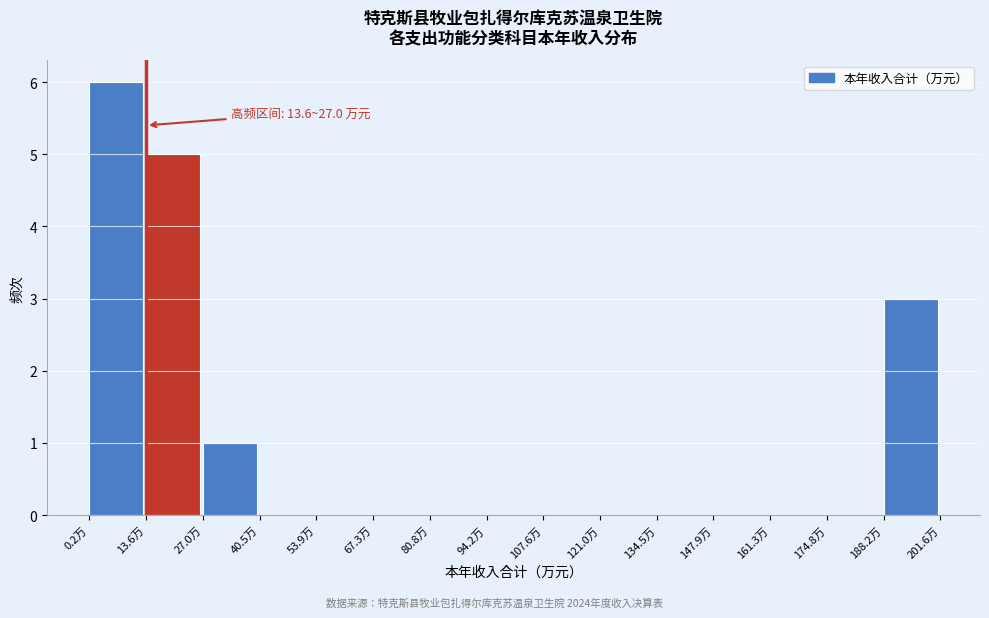

Over which range of the x-axis is the bar tallest?

0 to 14